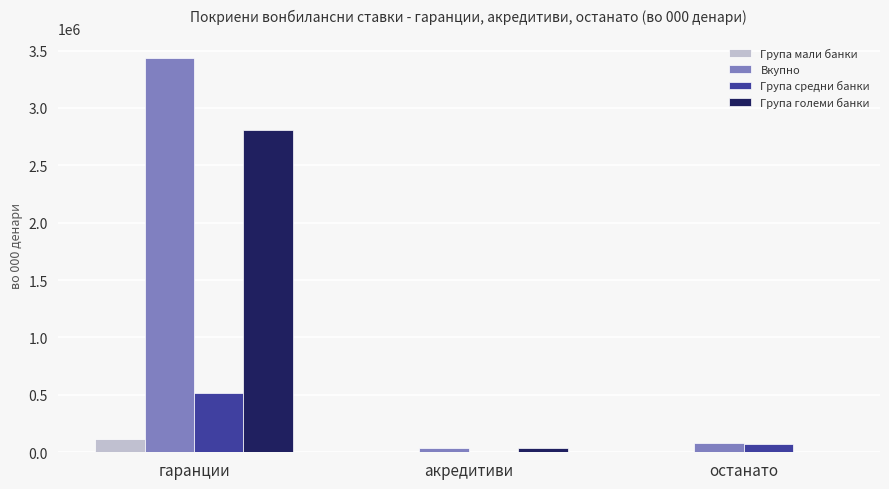

At which category is the sum across all series the highest?

гаранции